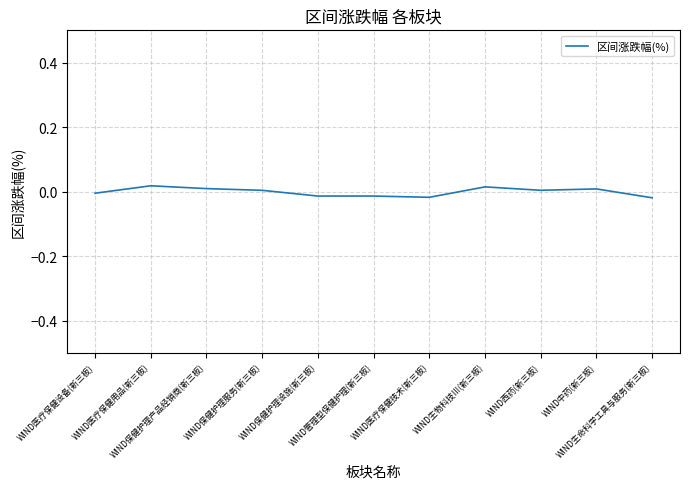

Where is the first local minimum?

WIND医疗保健技术(新三板)